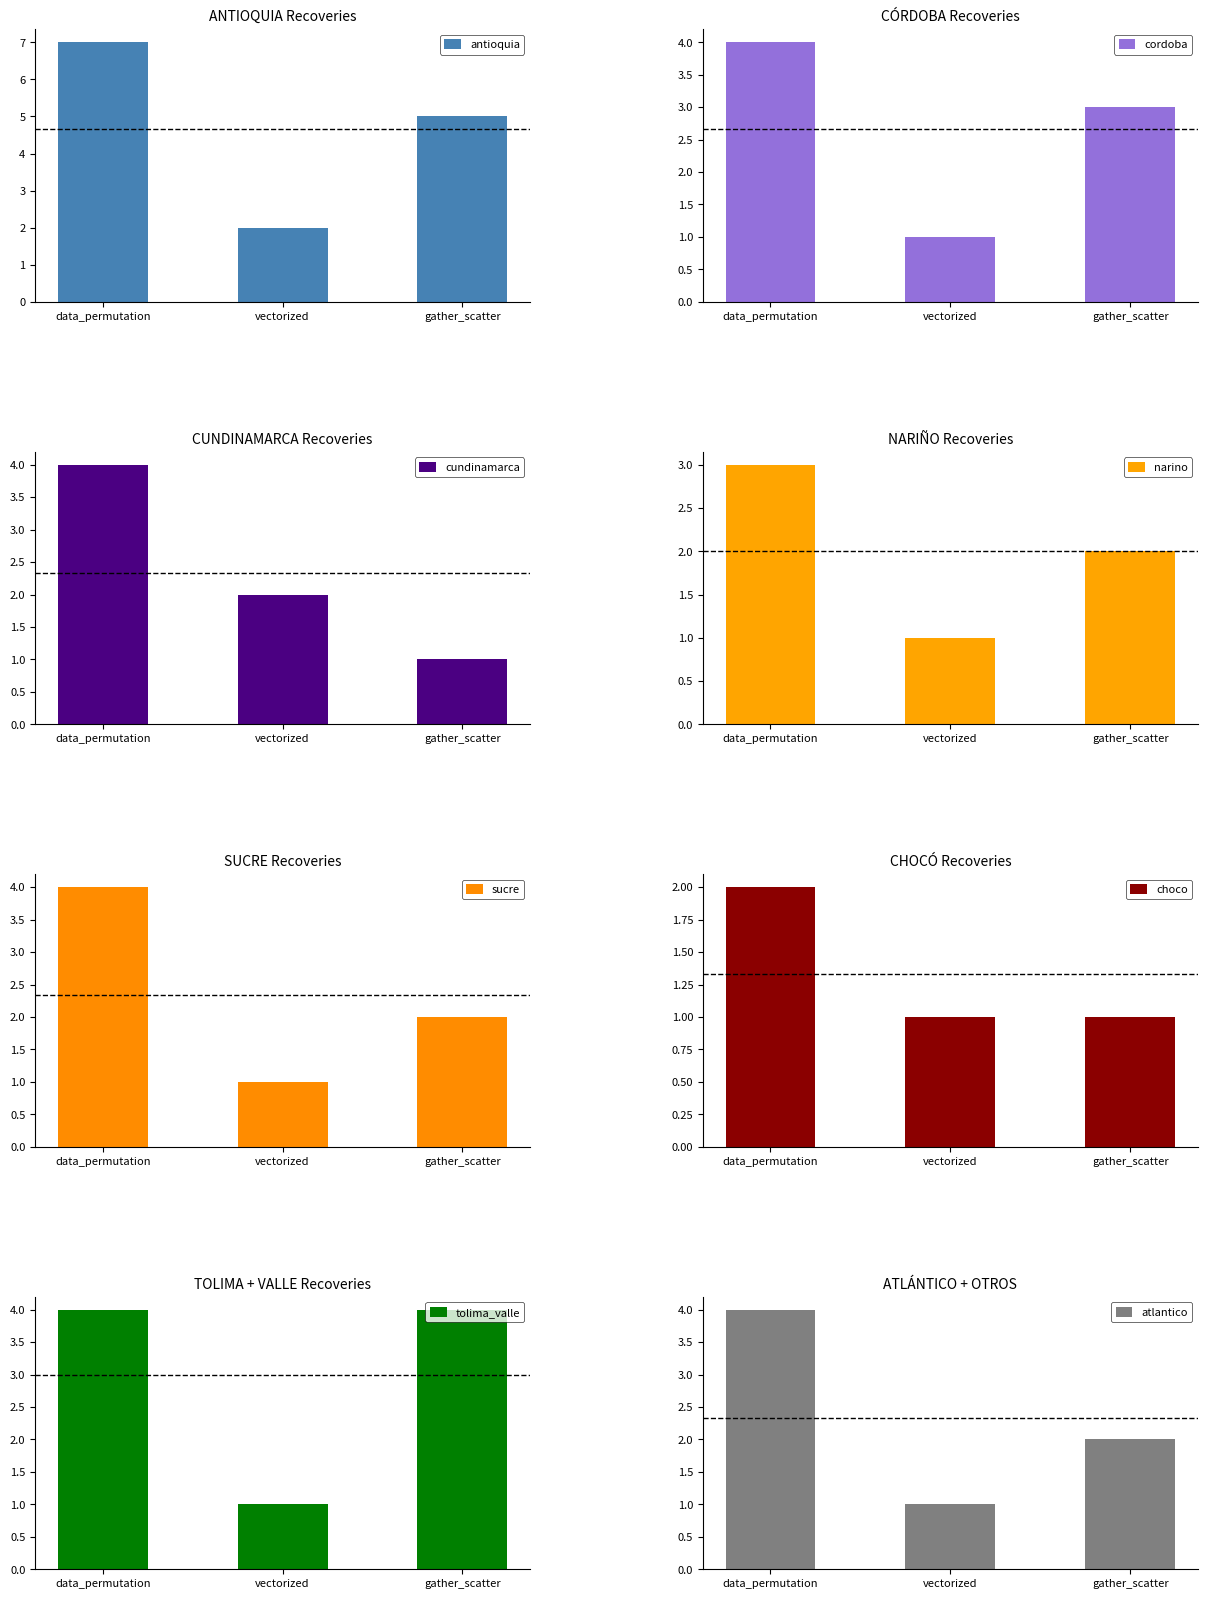

What is the value of the 6th bar from the left?

2